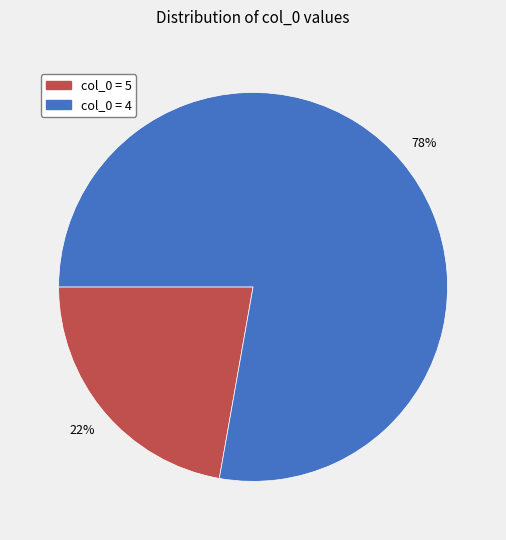

To the nearest percent, what is the difference between the largest and smallest slice percentages?

56%